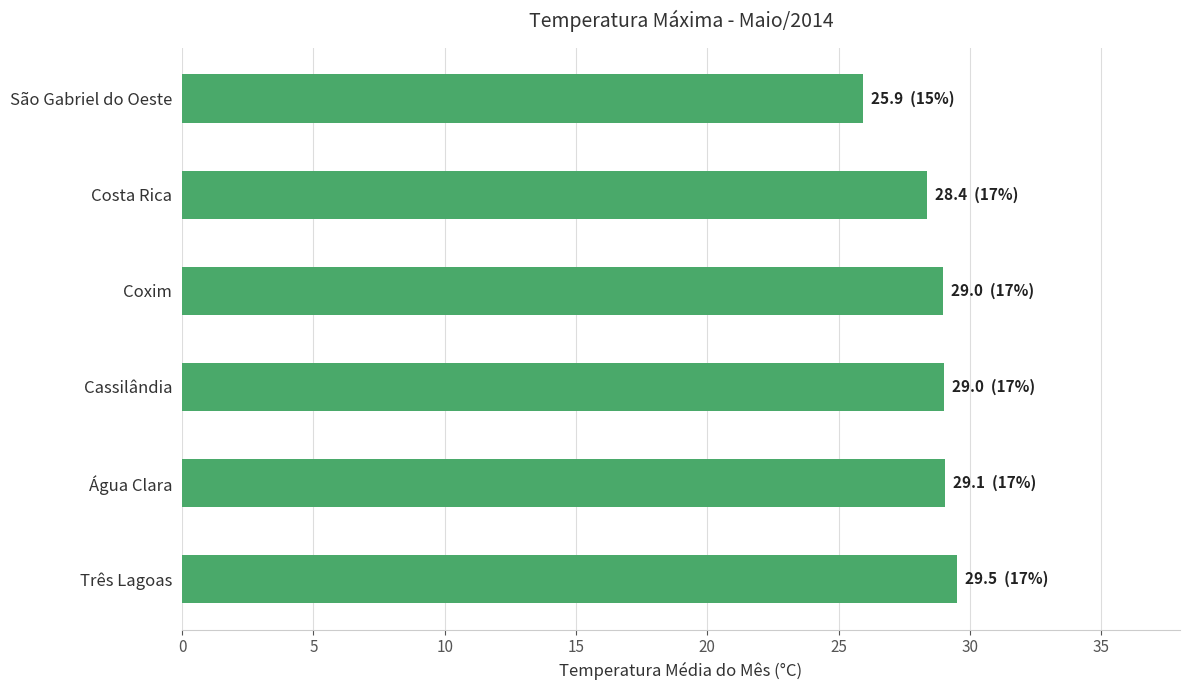

Approximately how many times larger is the value at Água Clara compared to Três Lagoas?

1.0